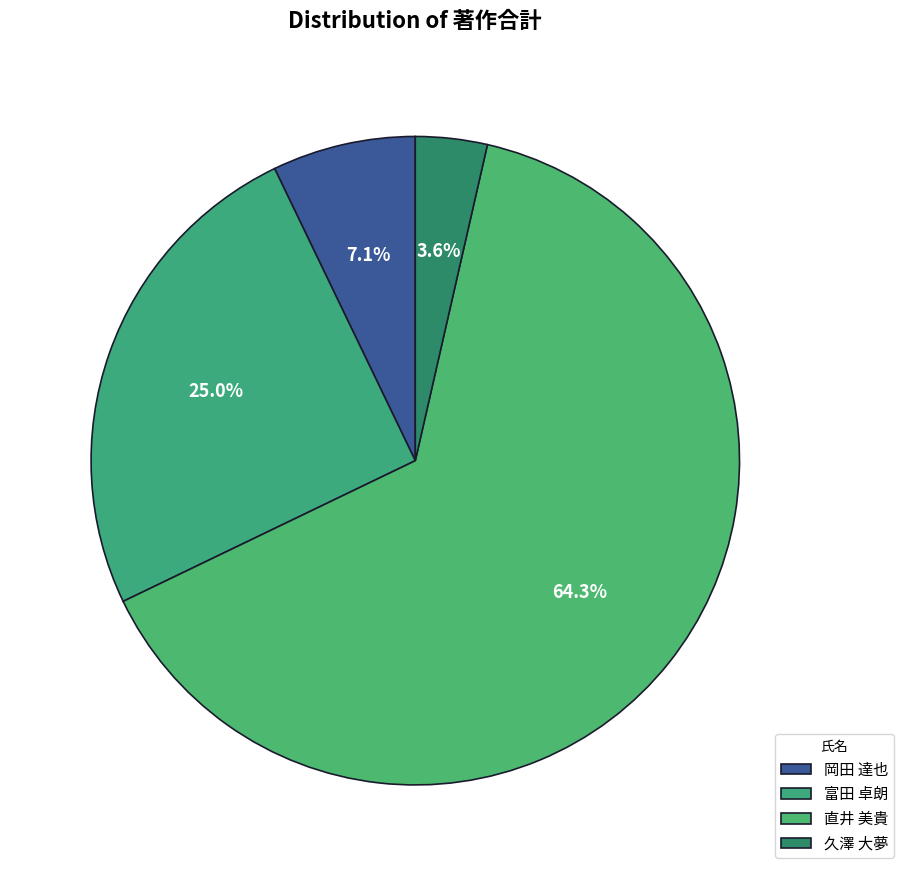

To the nearest percent, what portion does 直井 美貴 represent?

64%